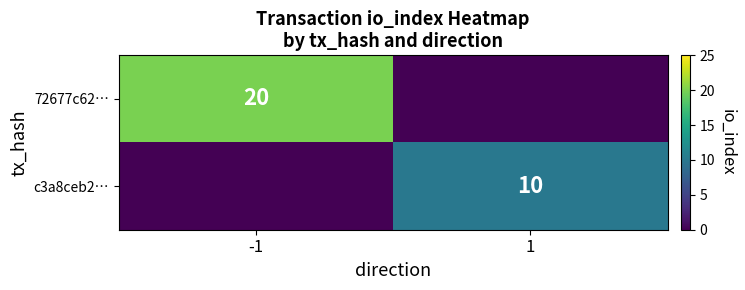

At which category is the sum across all series the highest?

-1